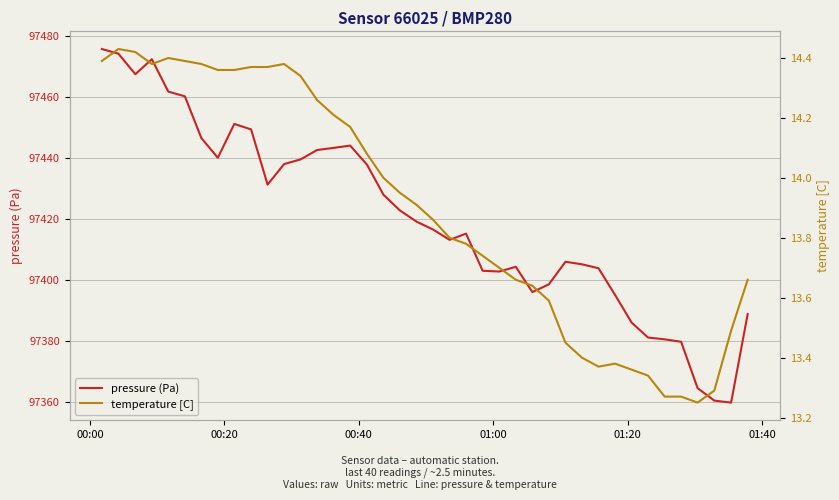

True or false: temperature [C] has a value of 5.6 at 18.

False